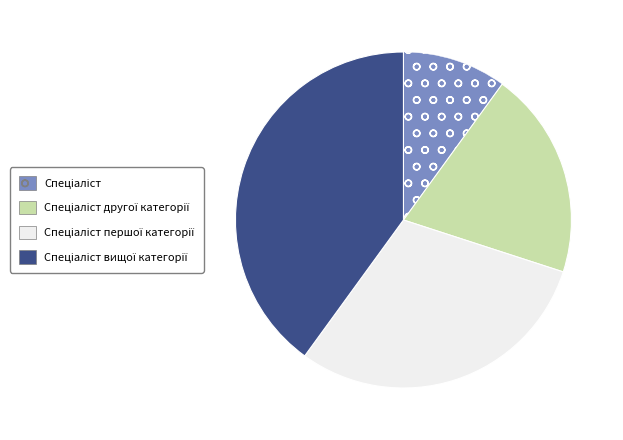

Is there a majority slice in this chart?

No